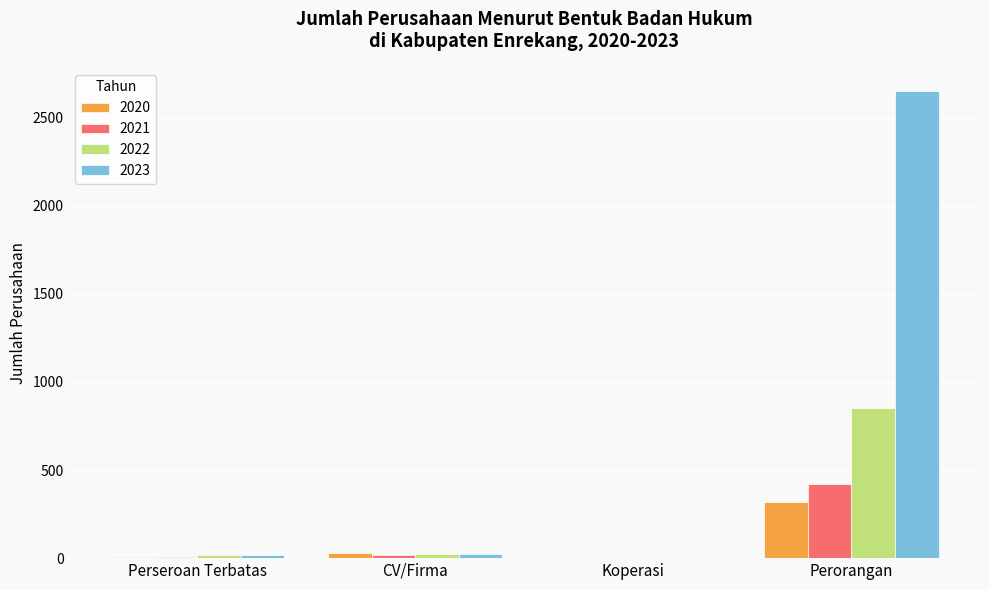

How many groups of bars are there?

4